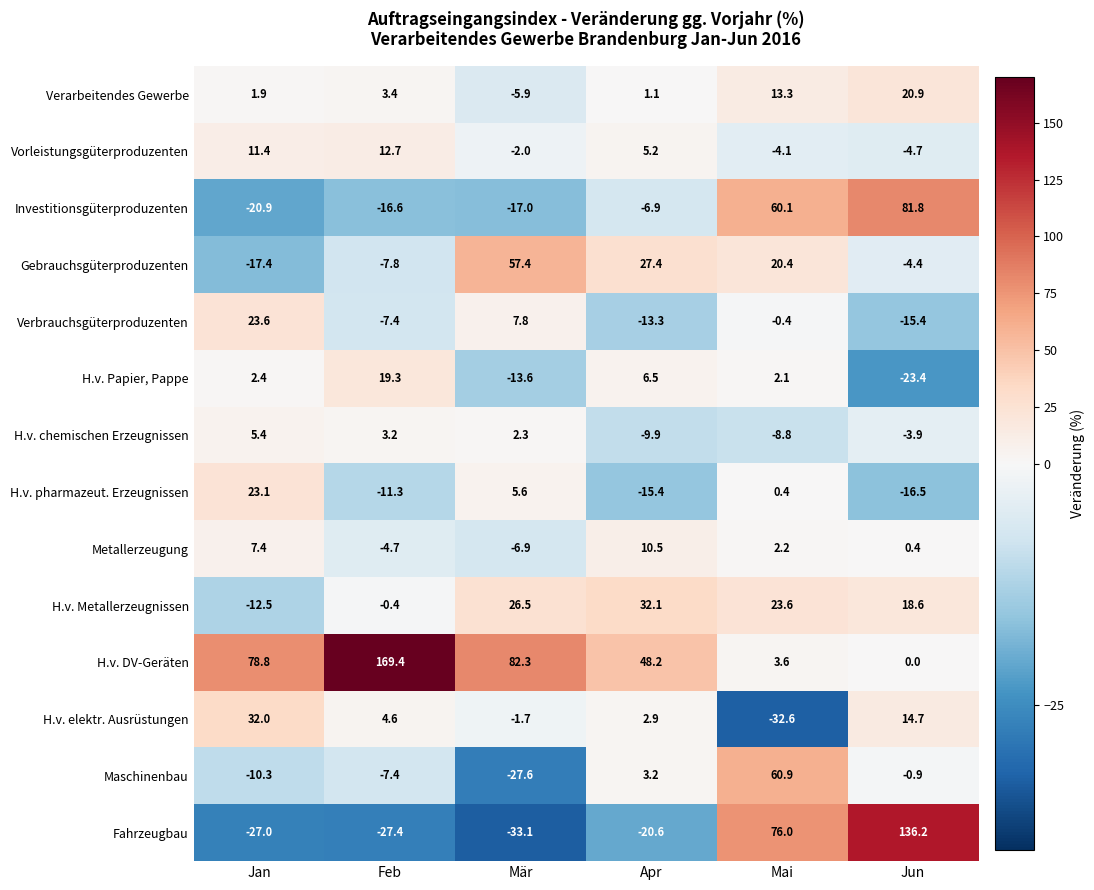

Rank the series at Apr from lowest to highest value.

Fahrzeugbau, H.v. pharmazeut. Erzeugnissen, Verbrauchsgüterproduzenten, H.v. chemischen Erzeugnissen, Investitionsgüterproduzenten, Verarbeitendes Gewerbe, H.v. elektr. Ausrüstungen, Maschinenbau, Vorleistungsgüterproduzenten, H.v. Papier, Pappe, Metallerzeugung, Gebrauchsgüterproduzenten, H.v. Metallerzeugnissen, H.v. DV-Geräten